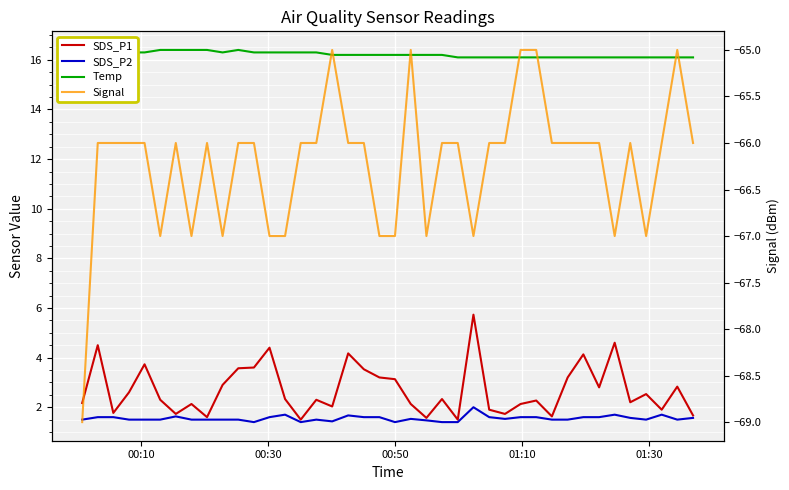

Rank the series by their maximum value, from highest to lowest.

Temp, SDS_P1, SDS_P2, Signal